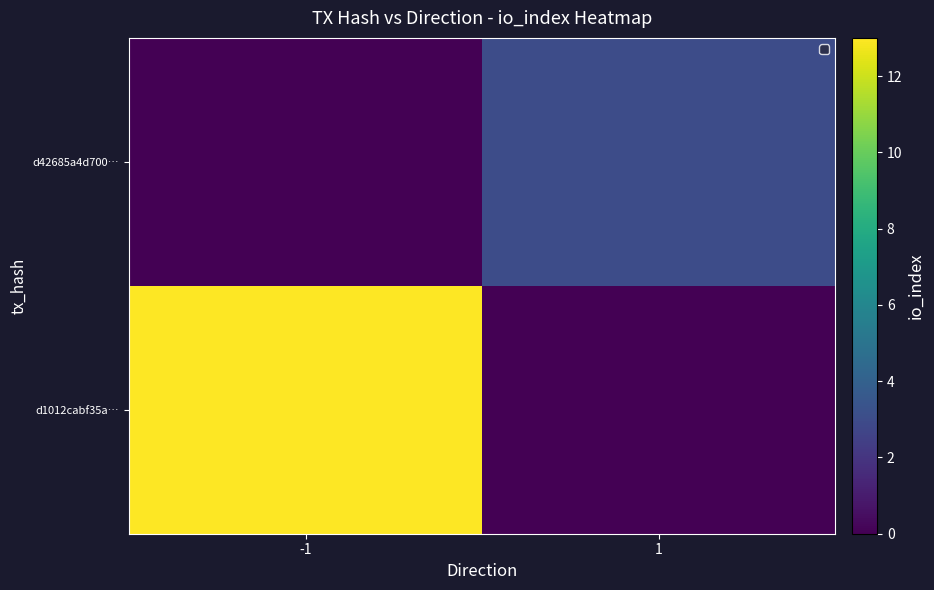

At how many categories does at least one series exceed 0?

2